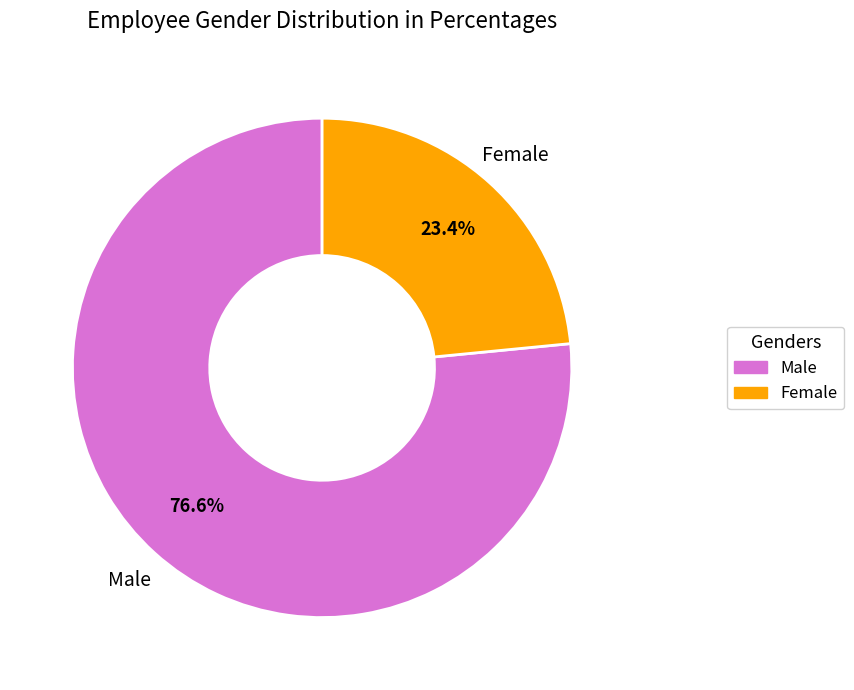

Rank the categories by value from lowest to highest.

Female, Male